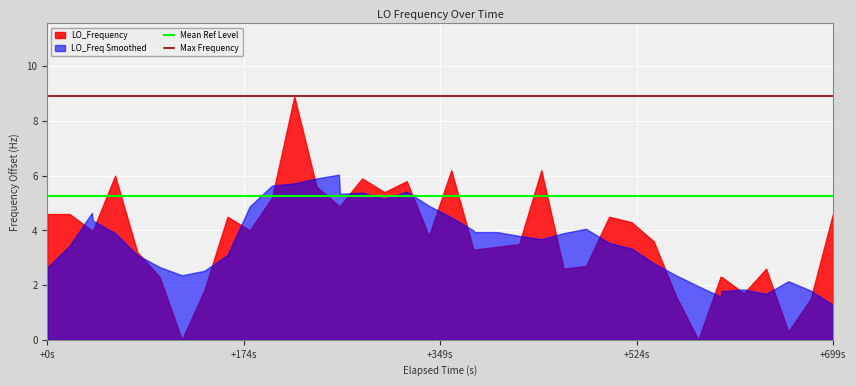

What is the lowest value of the Mean Ref Level series?

5.2